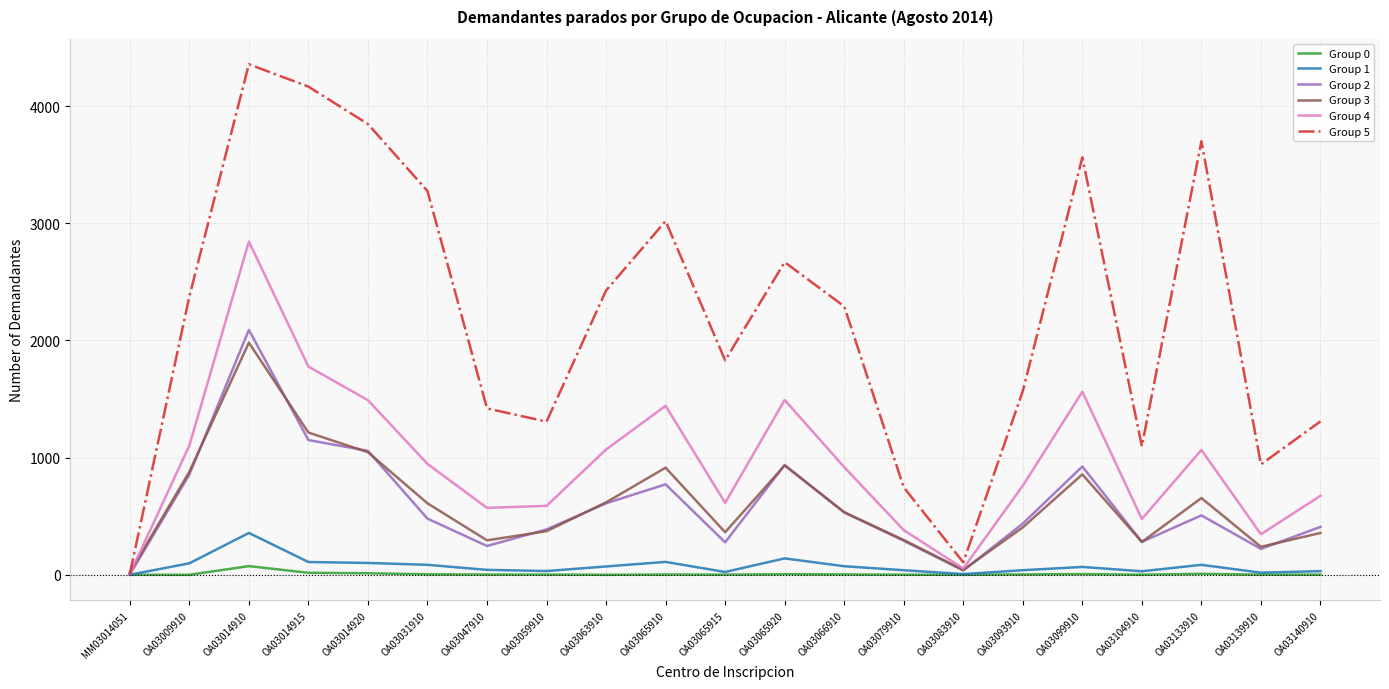

Which series has the widest spread of values?

Group 5